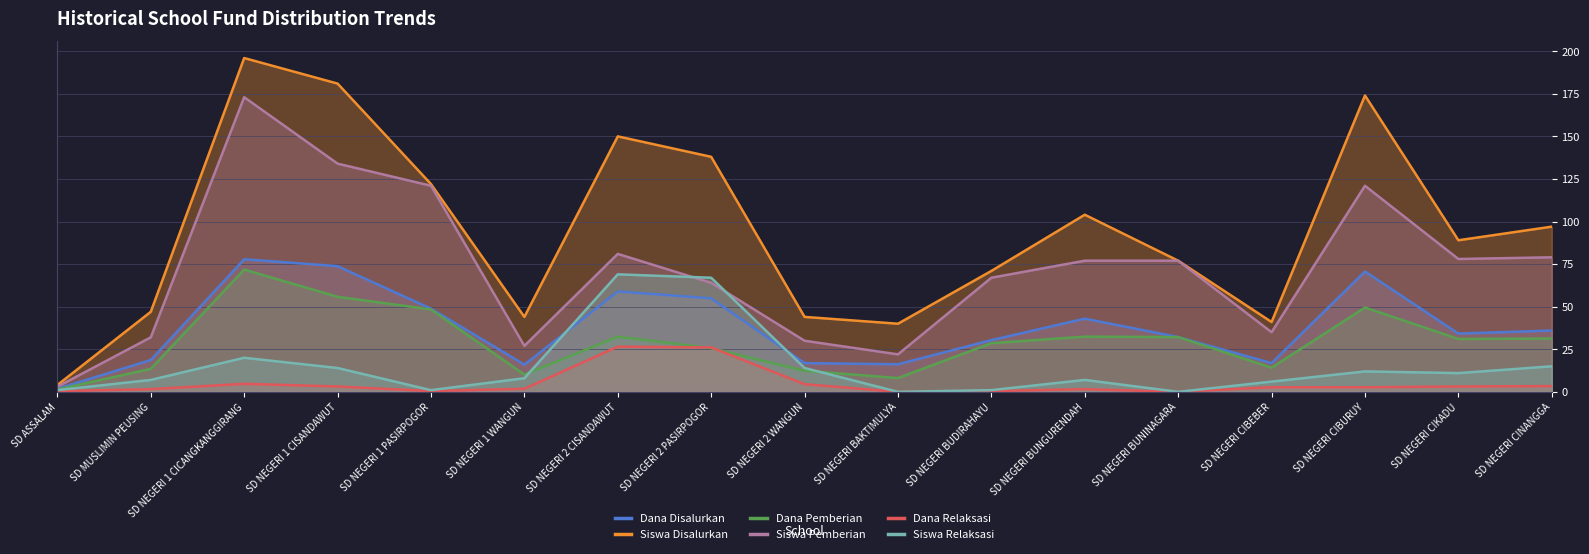

What position from the left is SD NEGERI 1 CICANGKANGGIRANG?

3